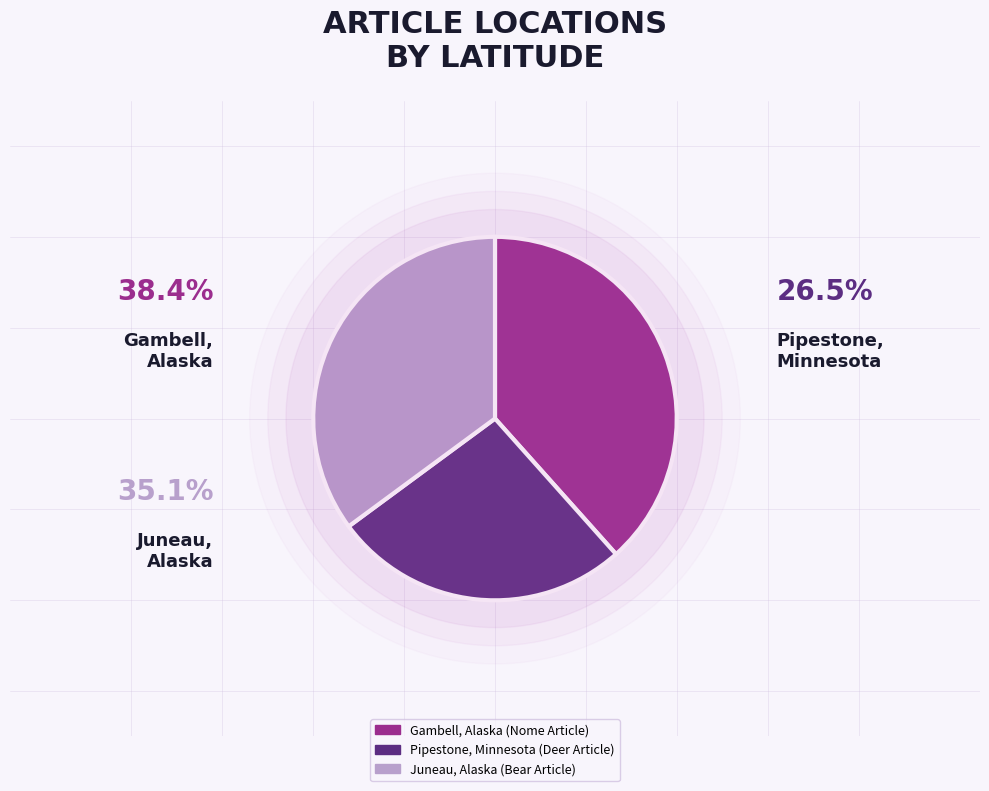

Rank the categories by value from highest to lowest.

Gambell, Alaska (Nome Article), Juneau, Alaska (Bear Article), Pipestone, Minnesota (Deer Article)